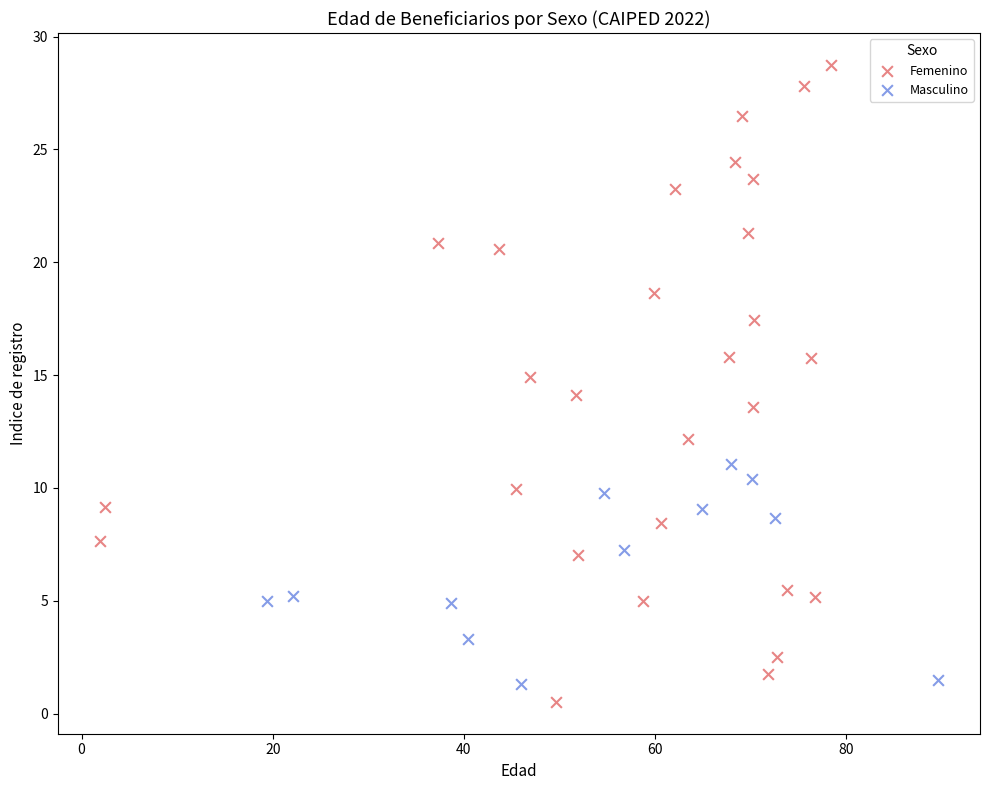

Which series has the widest spread of Y values?

Femenino